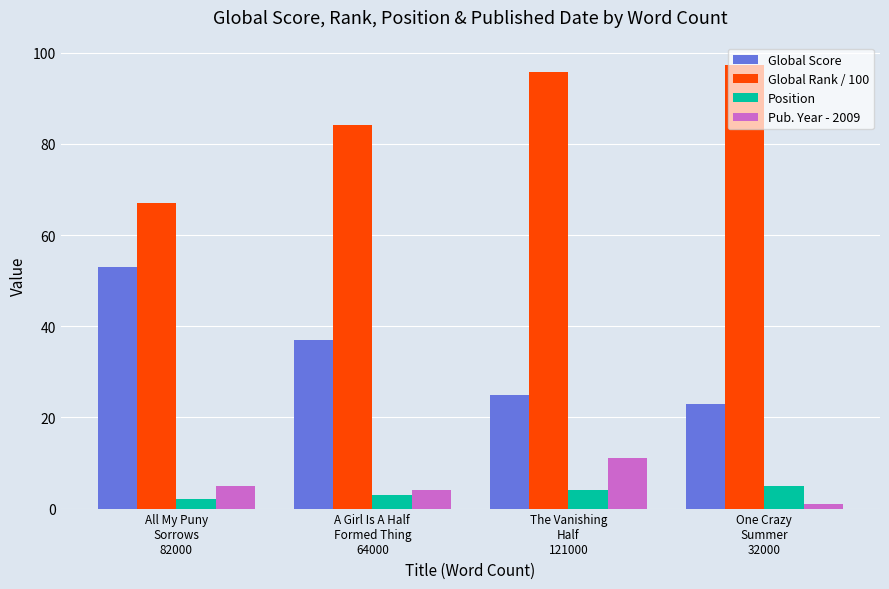

What is the sum of the Position values at The Vanishing
Half
121000 and One Crazy
Summer
32000?

9.0